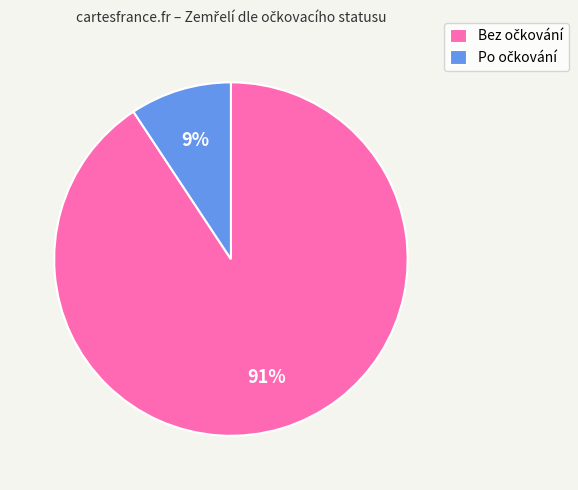

Is there a majority slice in this chart?

Yes